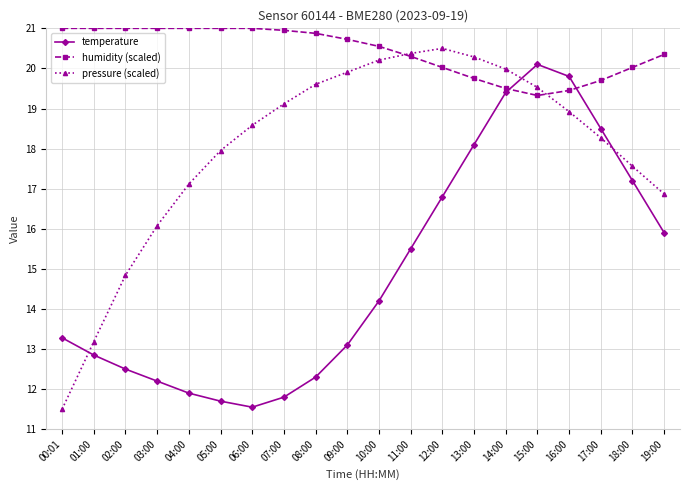

What is the sum of the pressure (scaled) values at 12:00 and 09:00?

40.4